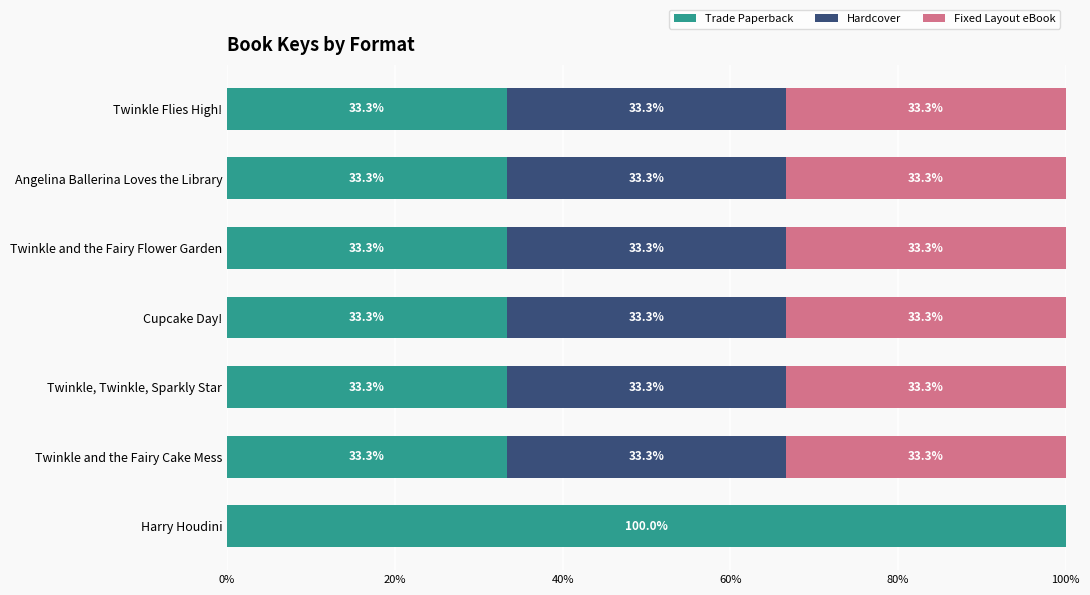

Which category has the highest value in the Trade Paperback series?

Harry Houdini